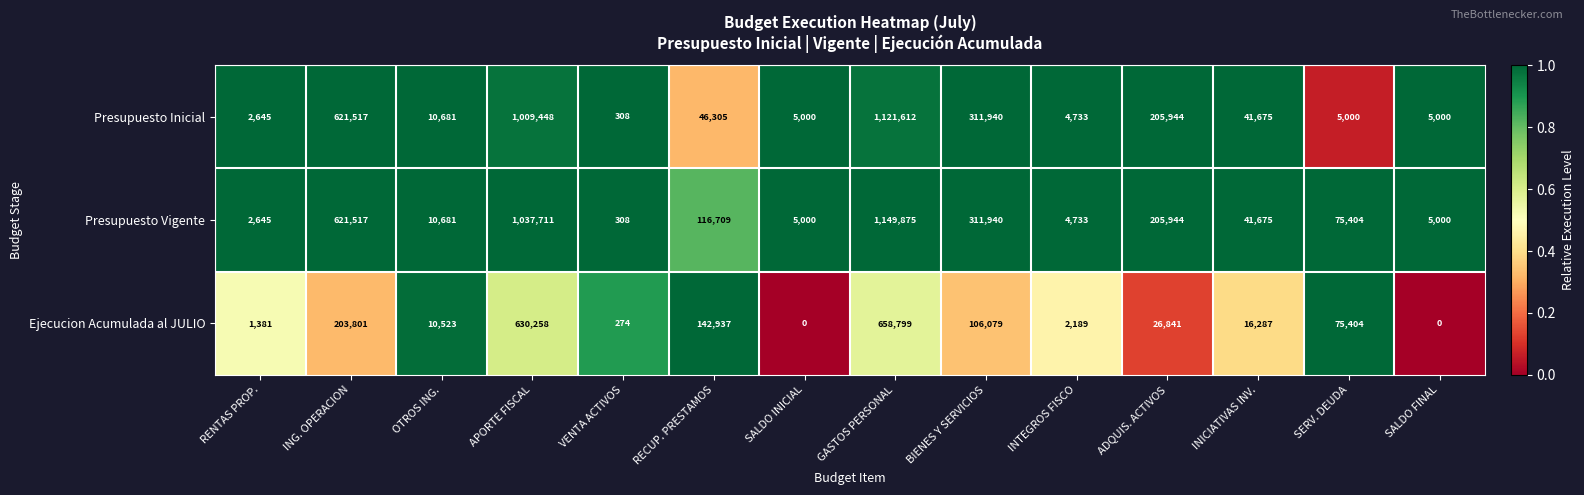

How many data points does each series have?

14